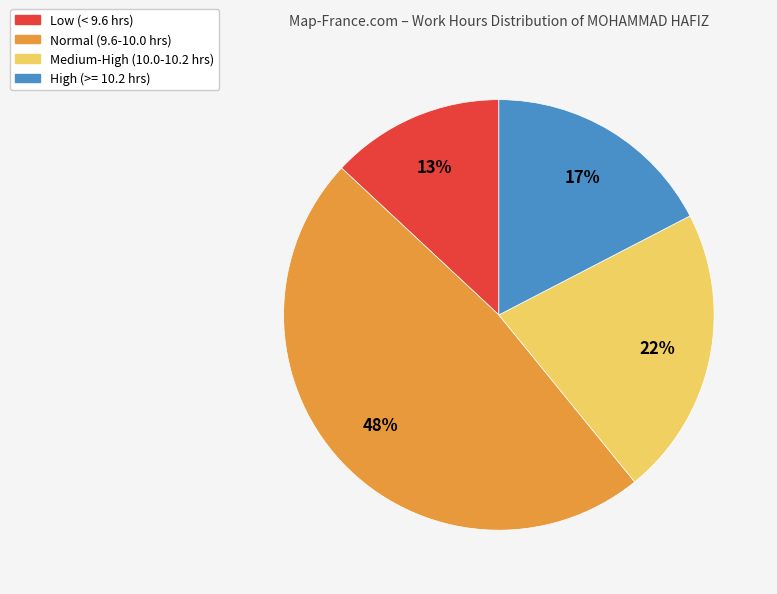

To the nearest percent, what is the average slice percentage?

25%